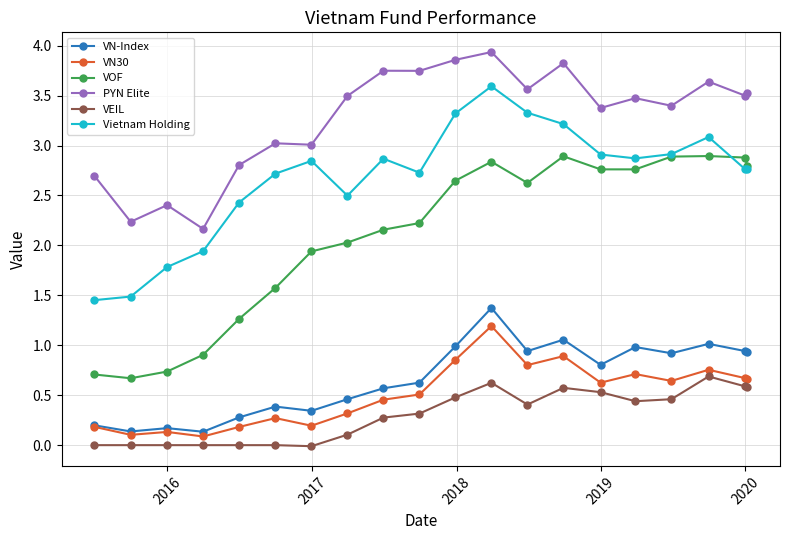

Which series has the widest spread of values?

VOF